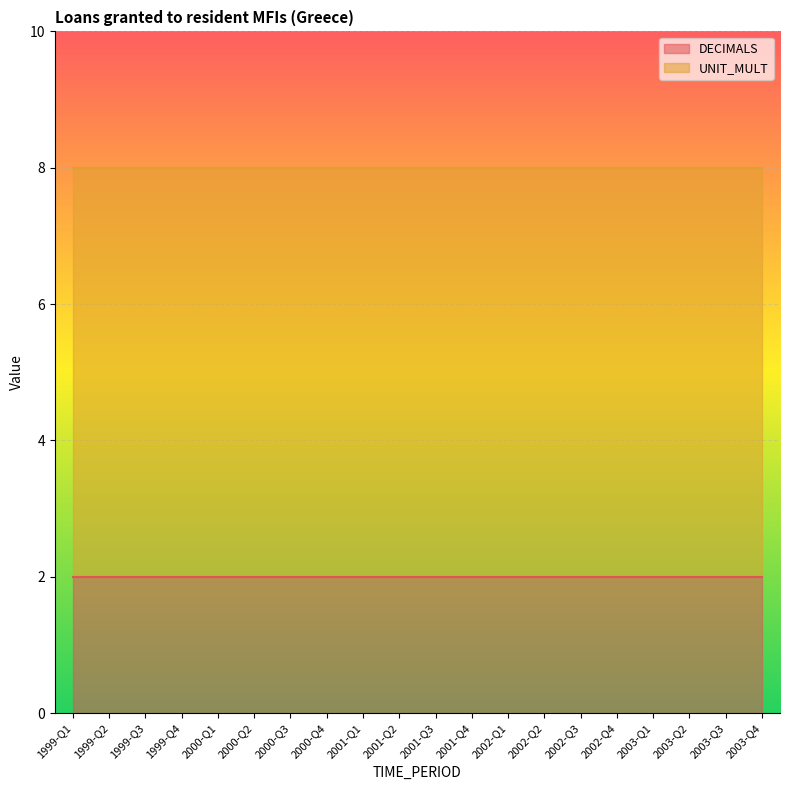

What is the spread (max minus min) of values at 2003-Q3?

4